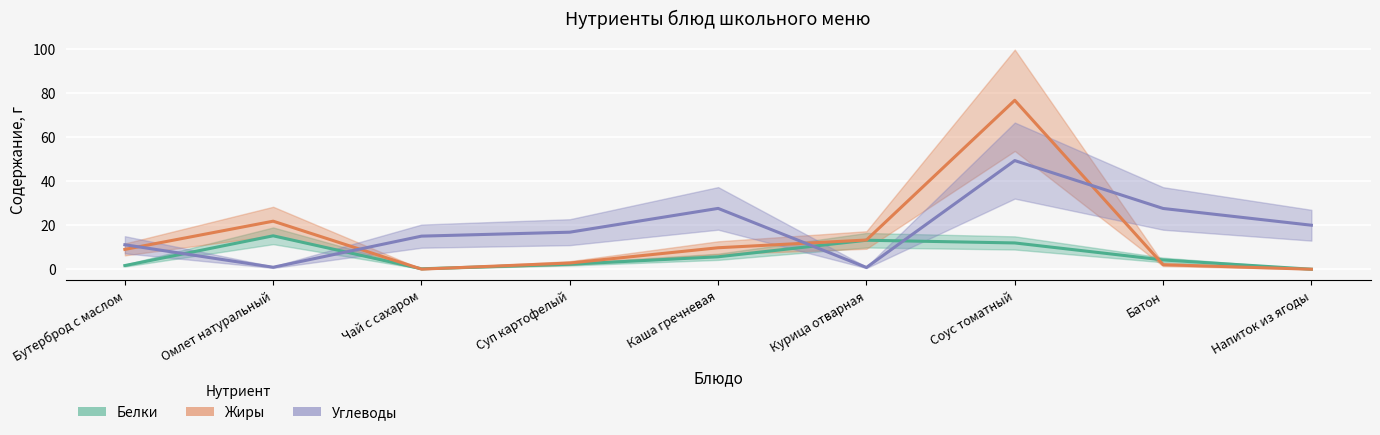

The Жиры series shows 0.1 at Чай с сахаром. True or false?

False